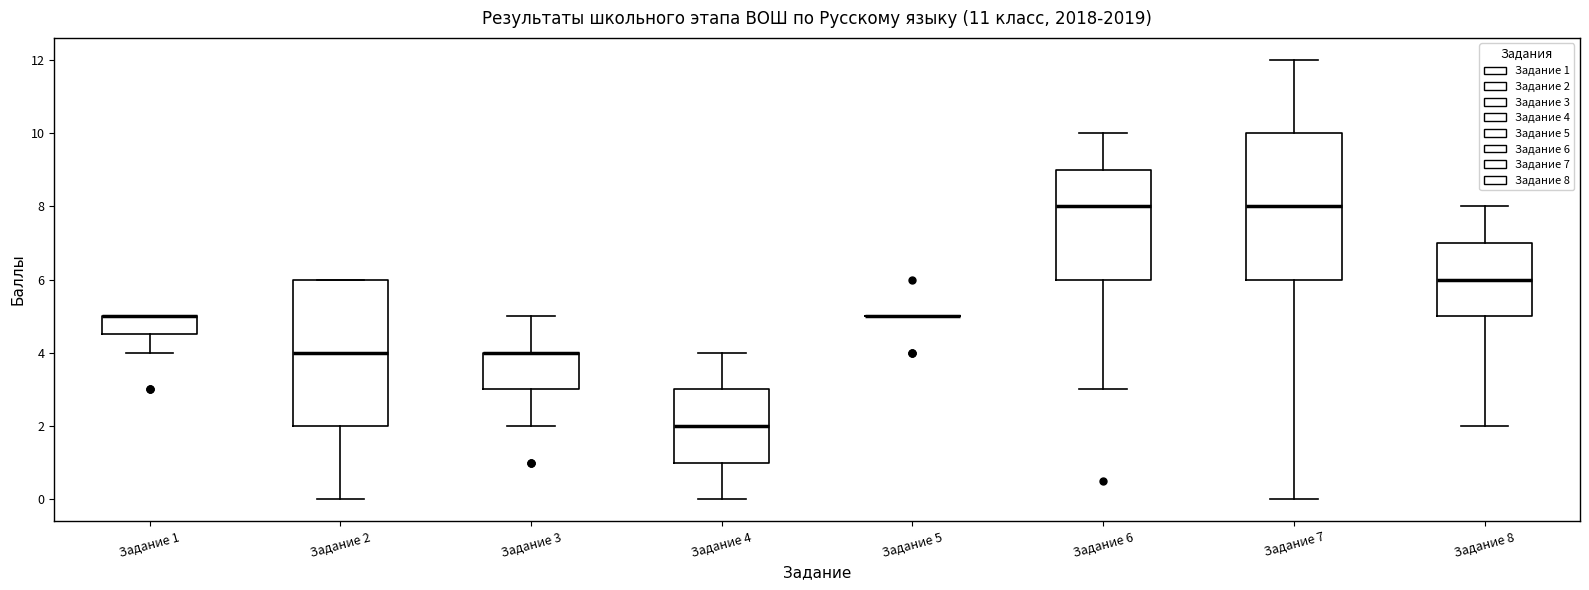

Where does the median line of the box for Задание 2 sit on the y-axis? The values are not printed on the chart, so give them approximately, as read against the axis.

4.0